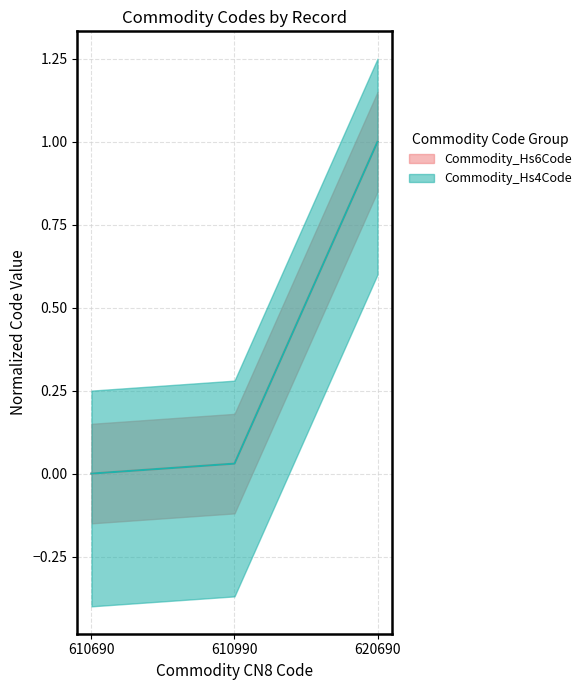

Between 610690 and 610990, which series saw the biggest shift?

Commodity_Hs6Code_upper